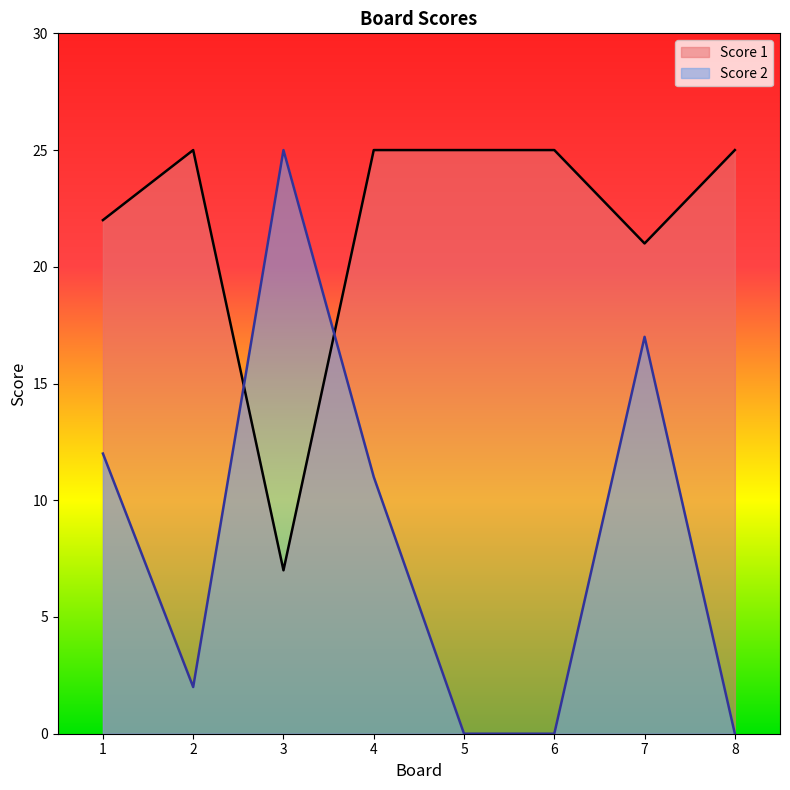

Reading left to right, extract all data points from this chart.

Score 2: 1=12	2=2	3=25	4=11	5=0	6=0	7=17	8=0
Score 1: 1=22	2=25	3=7	4=25	5=25	6=25	7=21	8=25